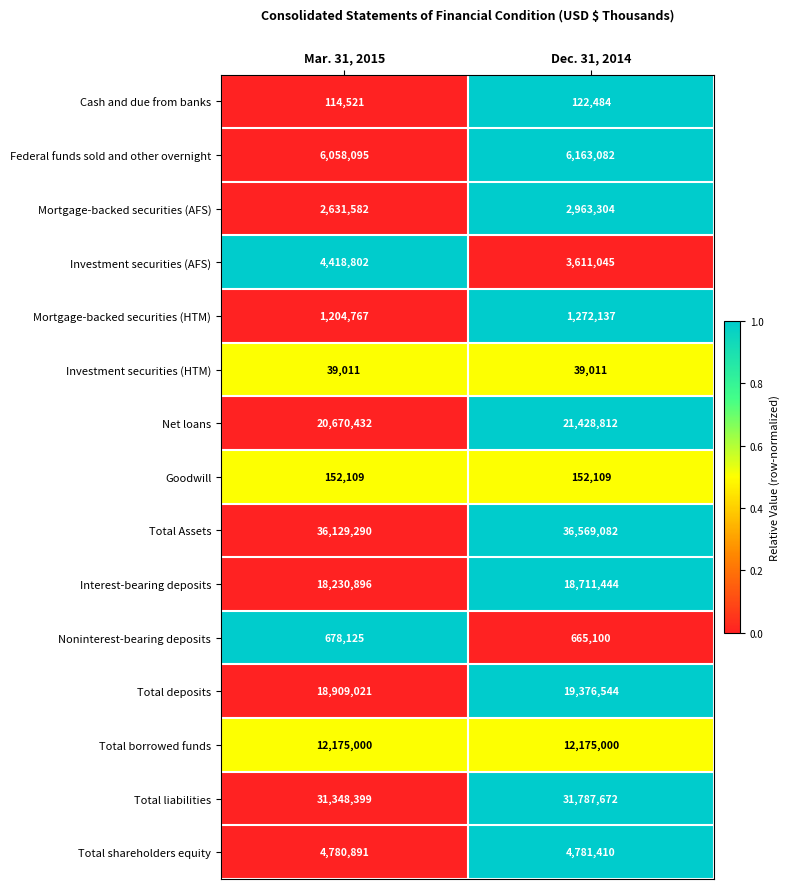

What is the sum of all Total Assets values?

72698372